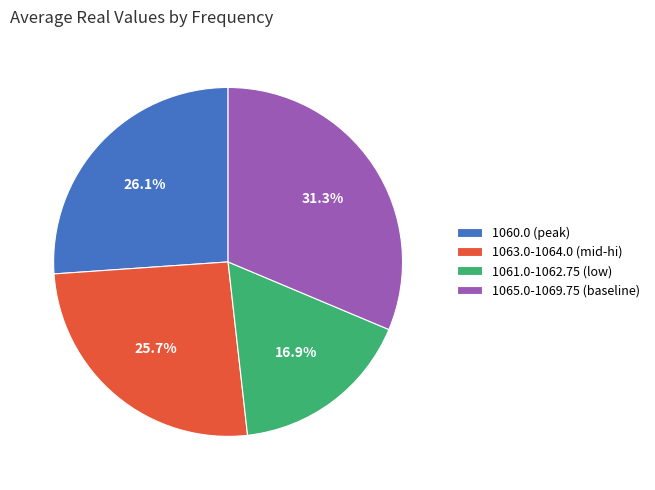

What percentage is NOT represented by 1060.0 (peak)?

73.9%